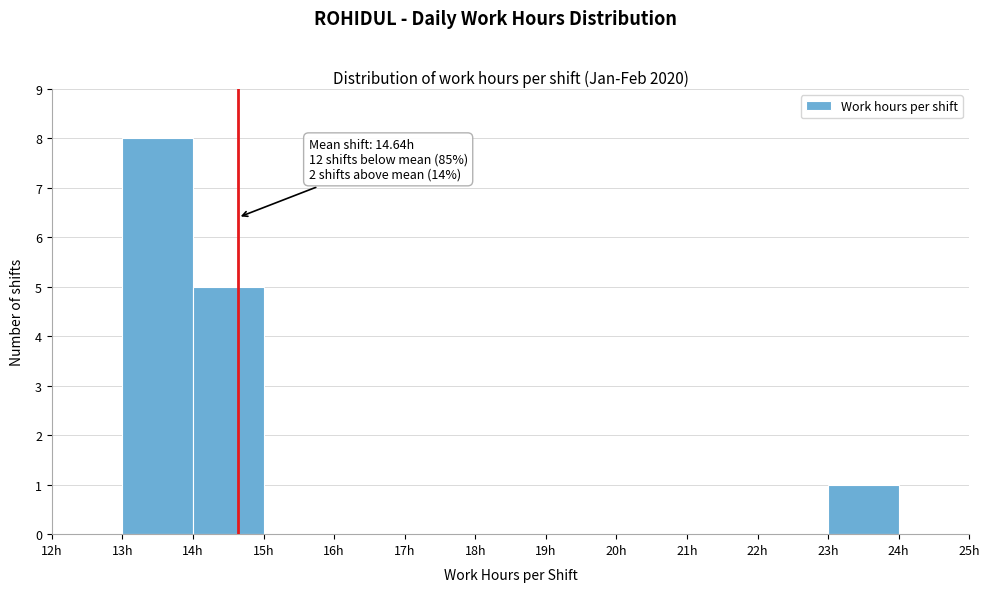

Which range on the x-axis has the tallest bar?

13 to 14